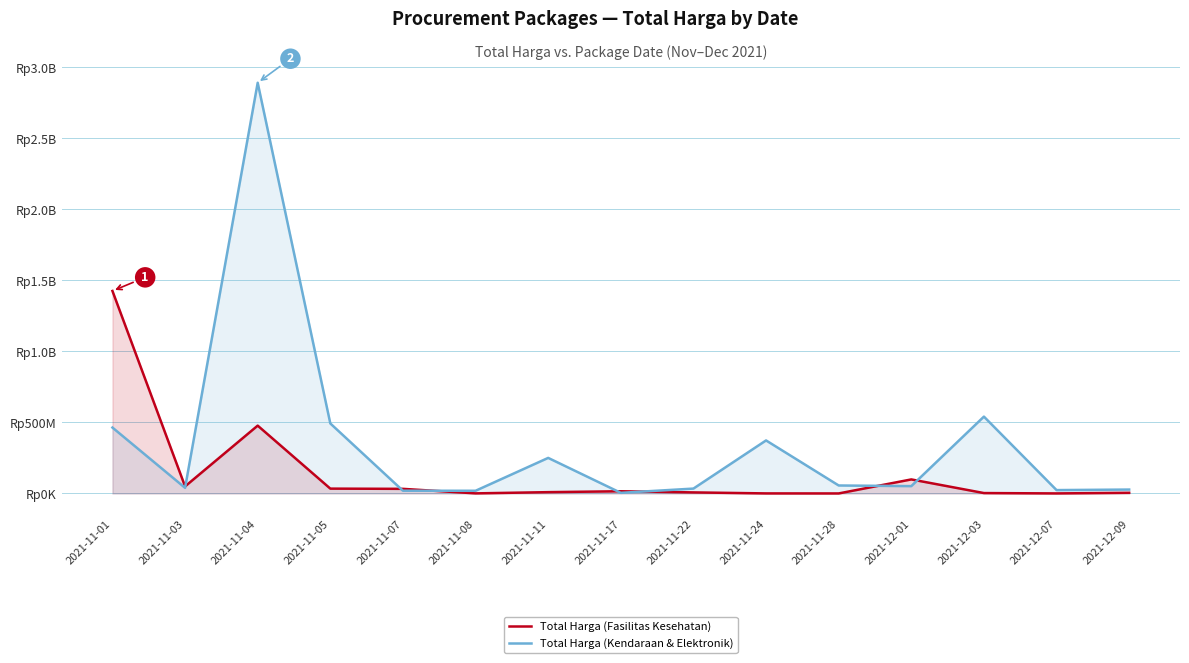

Is the value of Total Harga (Kendaraan & Elektronik) at 2021-11-05 greater than the value of Total Harga (Fasilitas Kesehatan) at 2021-12-07?

Yes